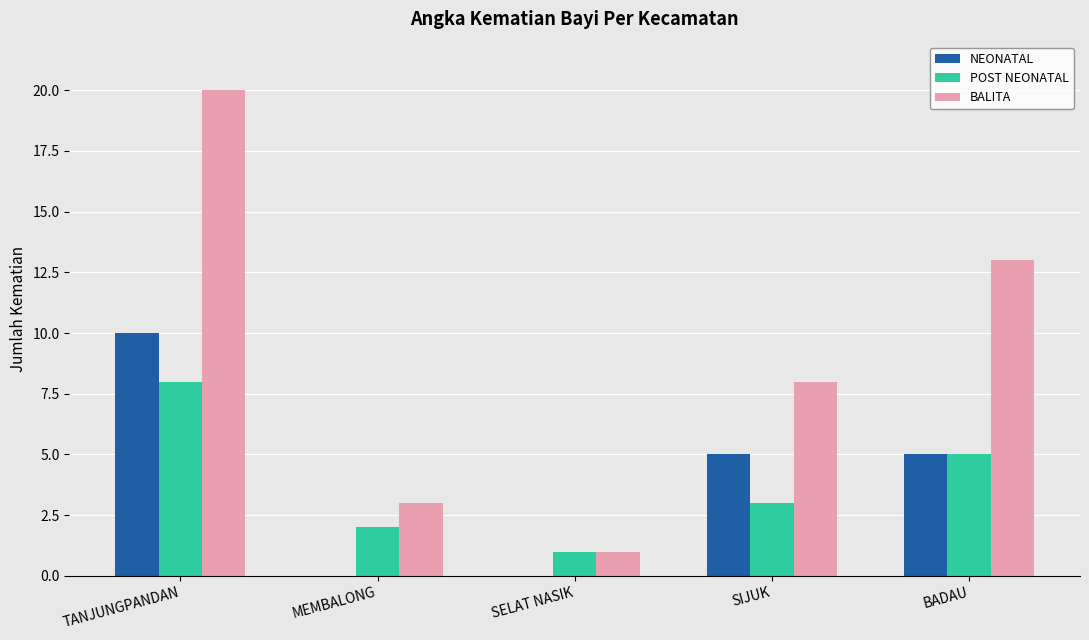

Is it true that POST NEONATAL equals 3 at BADAU?

False